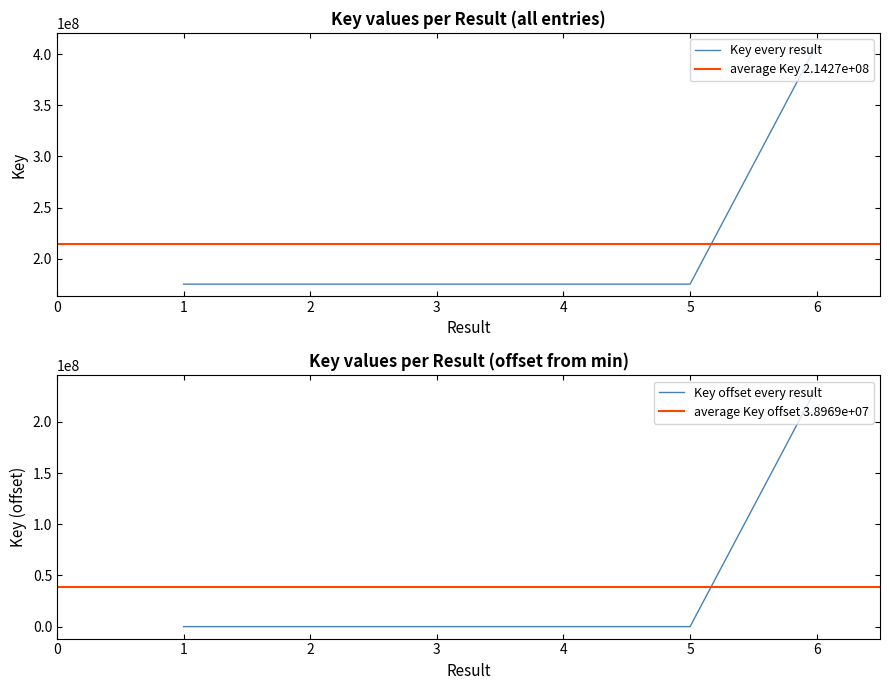

Which category has the highest value across all series?

6